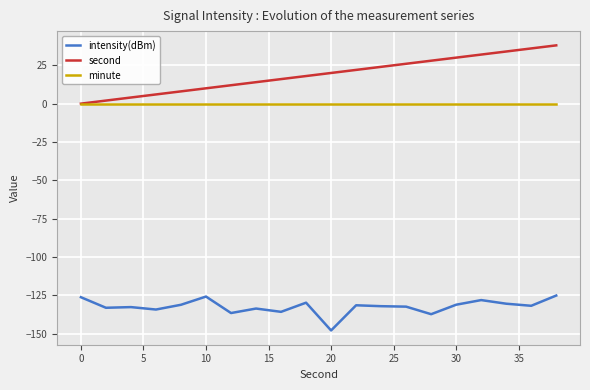

True or false: minute and intensity(dBm) cross at least once.

False